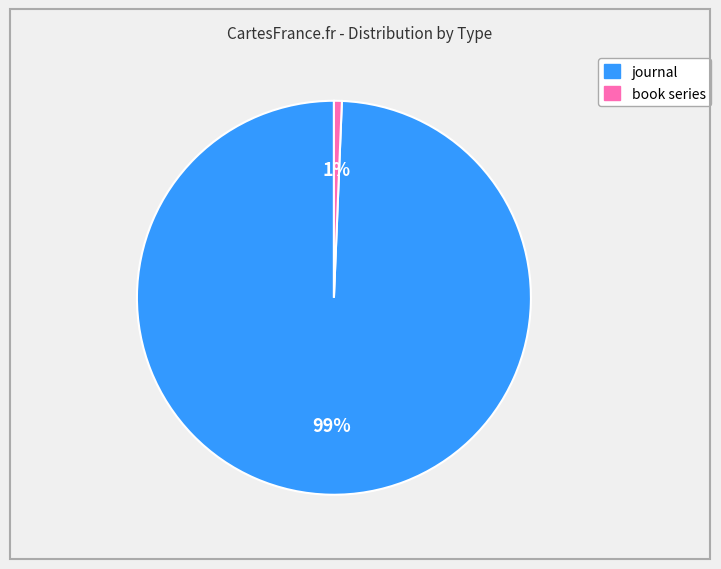

Combined, do journal and book series account for over 50%?

Yes